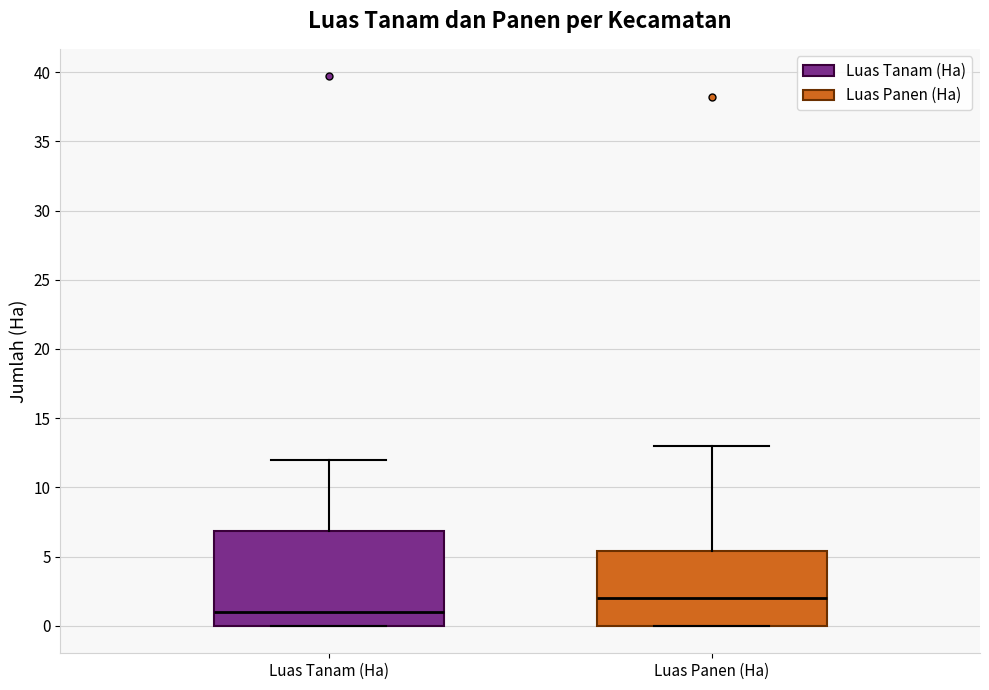

Which box's median line is the highest?

Luas Panen (Ha)